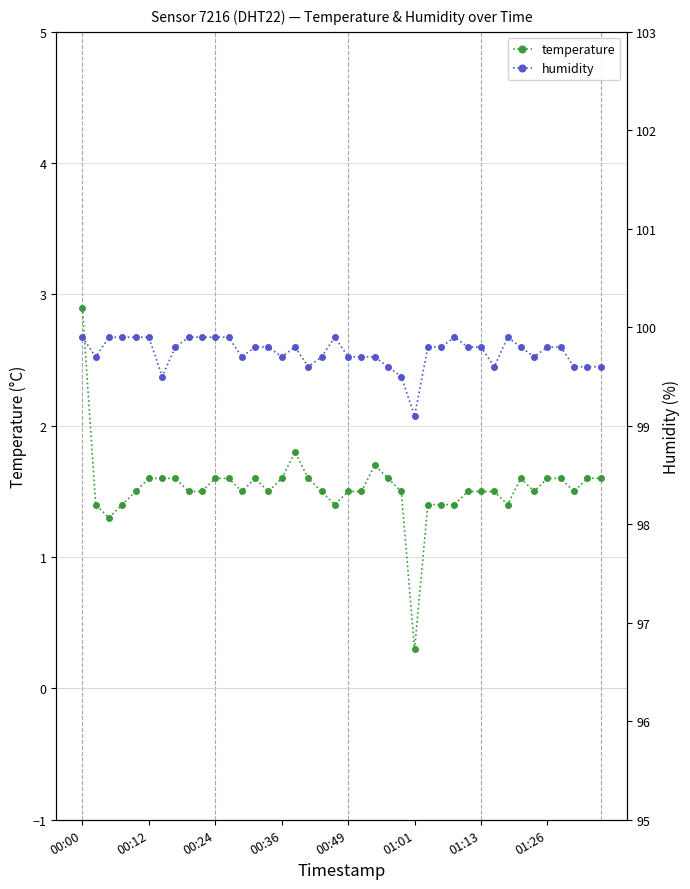

What is the average value of the humidity series?

99.7